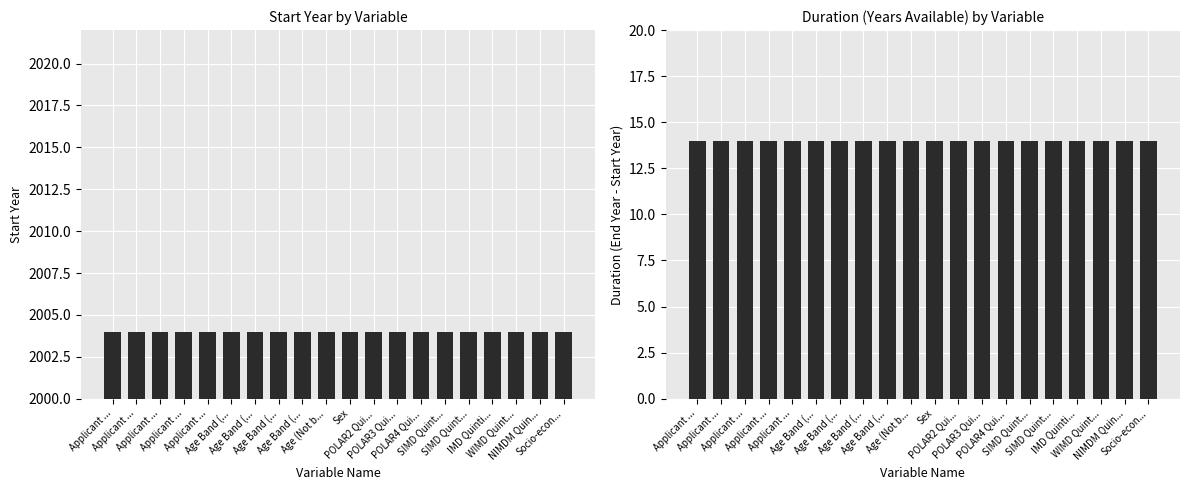

Are the bars horizontal?

No